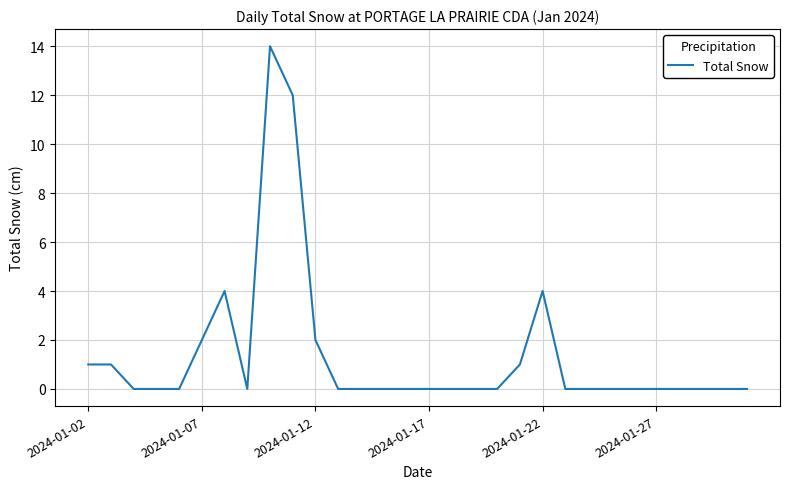

What is the difference between the maximum and minimum values?

14